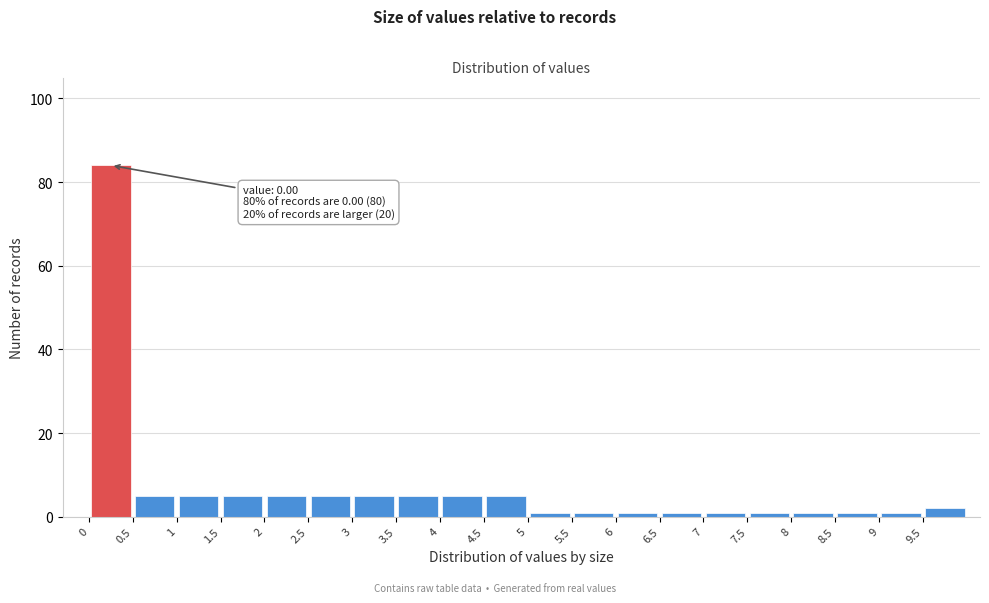

Which range on the x-axis has the tallest bar?

0.0 to 0.5